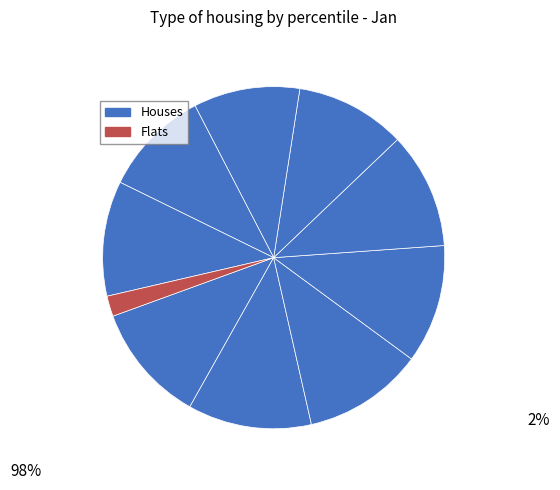

Count the number of slices in the pie.

10